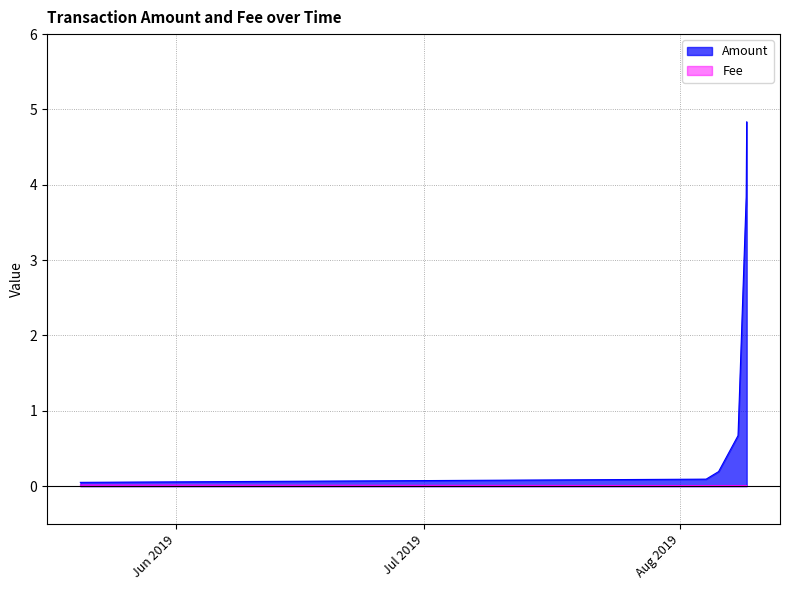

What is the difference between the maximum and minimum values in the Amount series?

4.8